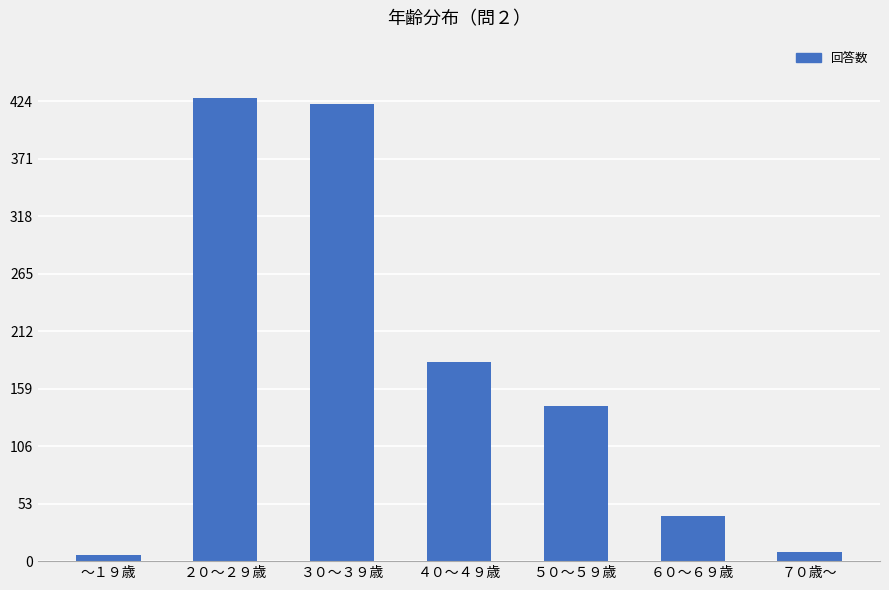

How many bars are there in total?

7